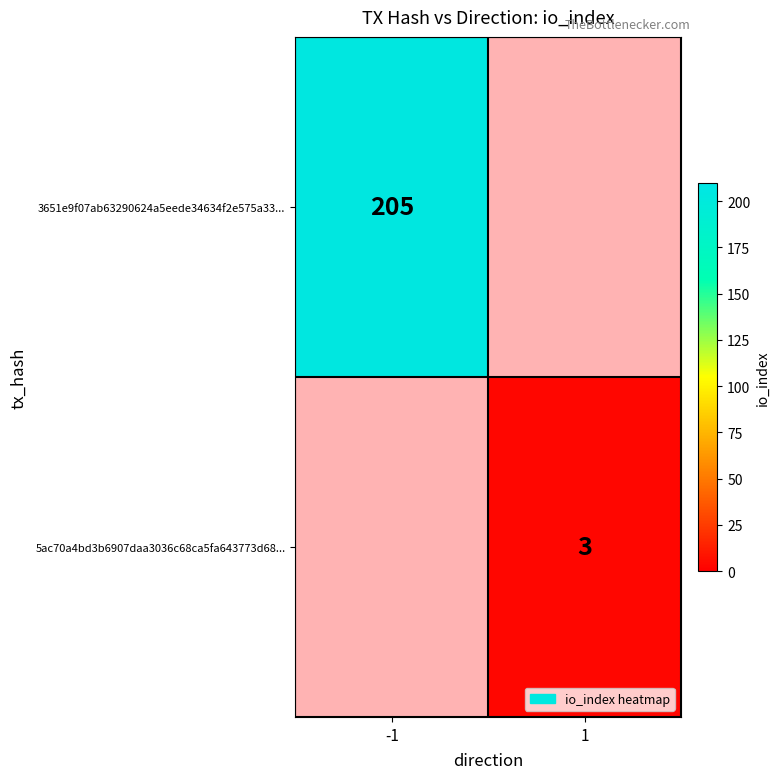

Is it true that 5ac70a4bd3b6907daa3036c68ca5fa643773d68... equals 5 at 1?

False